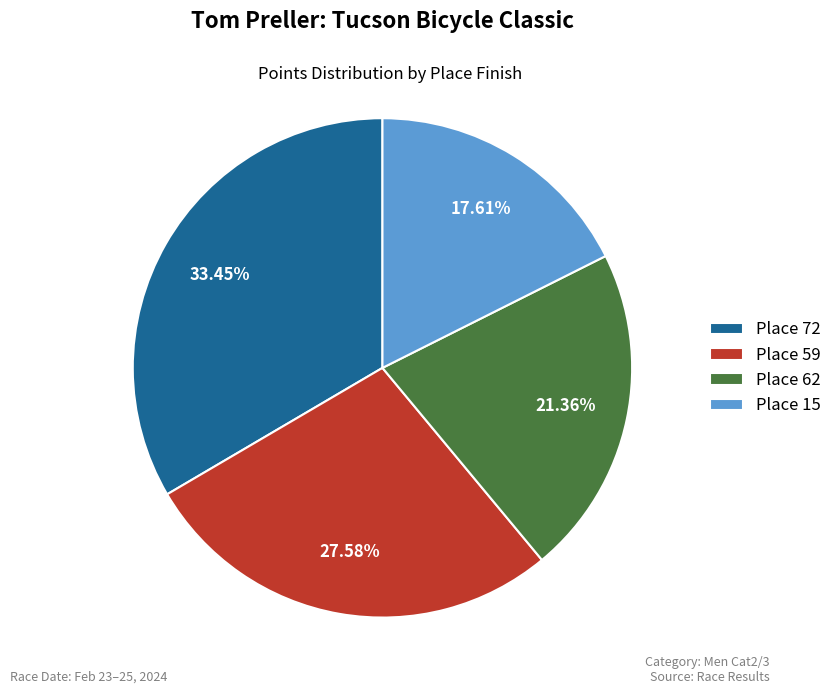

How many slices are in this pie chart?

4